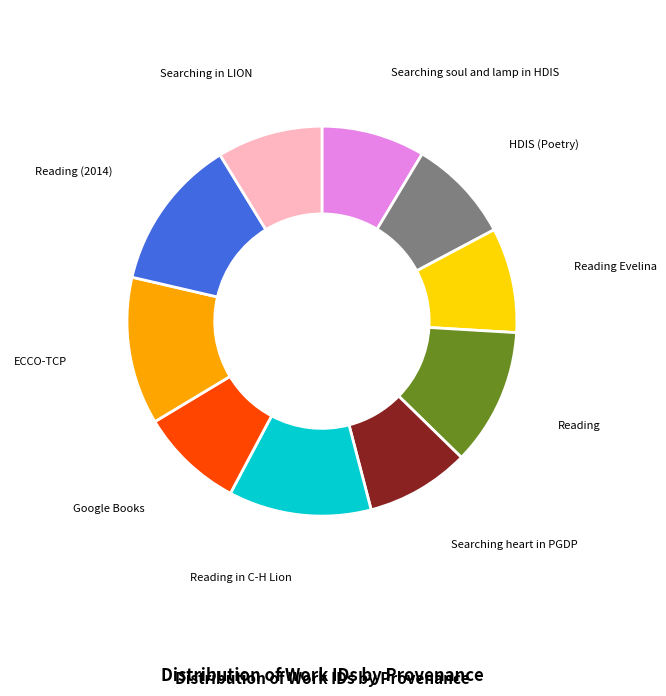

Does any single category account for the majority?

No